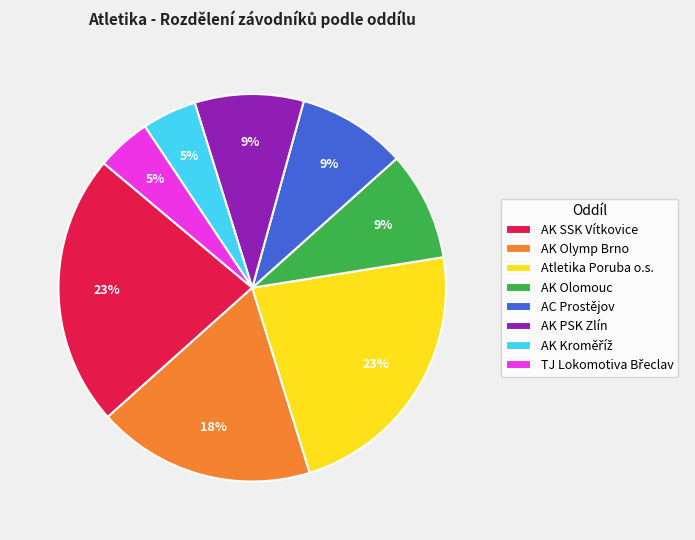

Approximately how many times larger is the value at AC Prostějov compared to AK PSK Zlín?

1.0